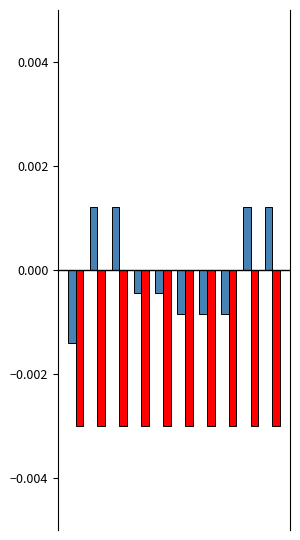

Count the number of categories in the chart.

10